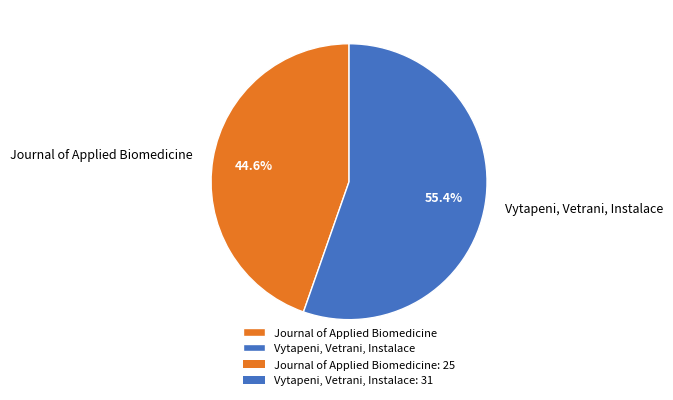

True or false: Vytapeni, Vetrani, Instalace accounts for 43% of the total.

False